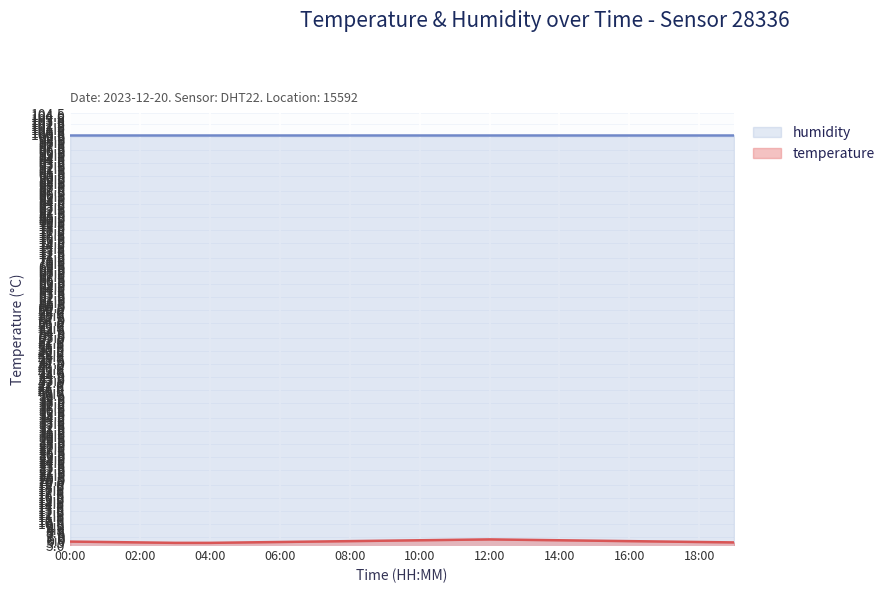

Read the value at 02:00.

5.6